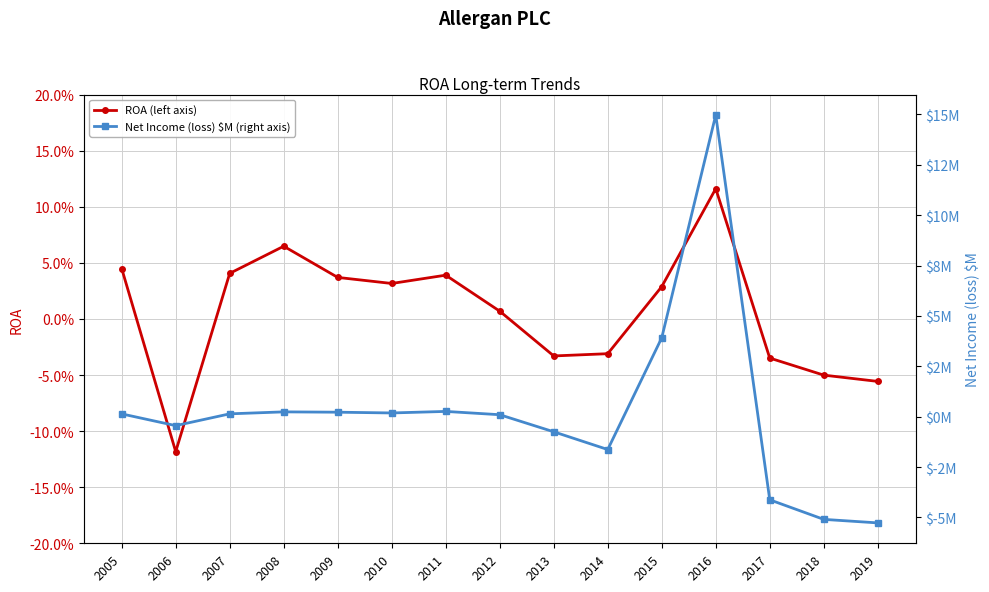

How many values in the Net Income (loss) $M (right axis) series exceed 0?

9